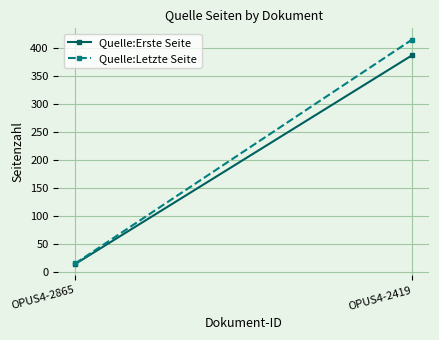

What is the average value of the Quelle:Erste Seite series?

200